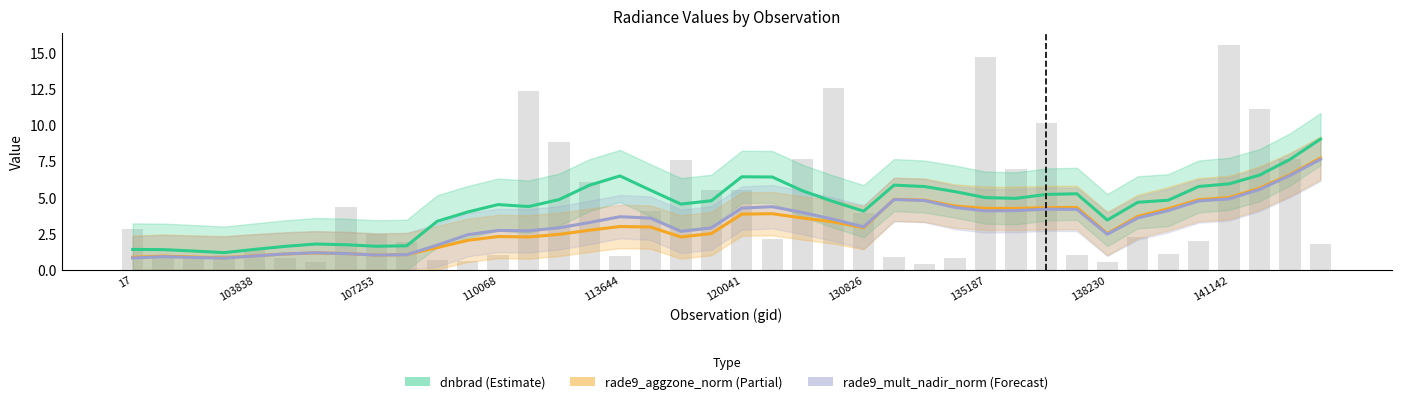

At 34, list the series in order from largest to smallest.

dnbrad, rade9_aggzone_norm, rade9_mult_nadir_norm